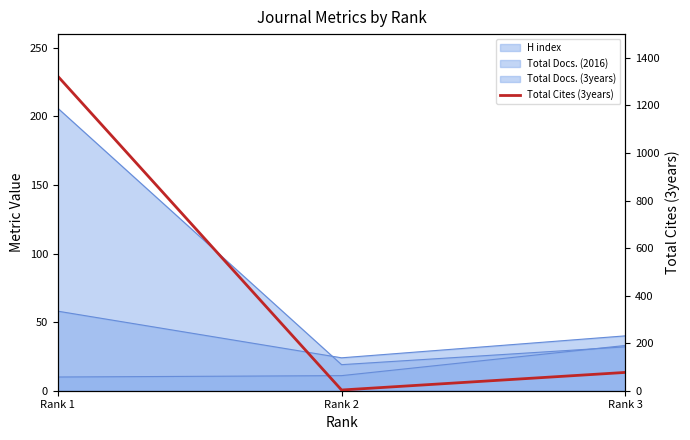

List the labels in order of value, largest first.

Rank 1, Rank 3, Rank 2